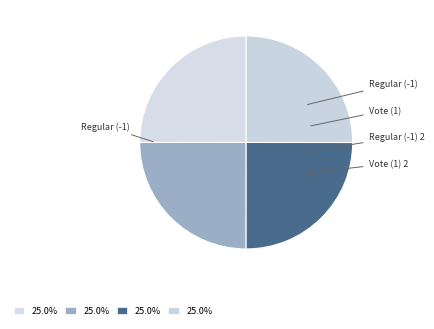

Does Regular (-1) account for over 50% of the chart?

No